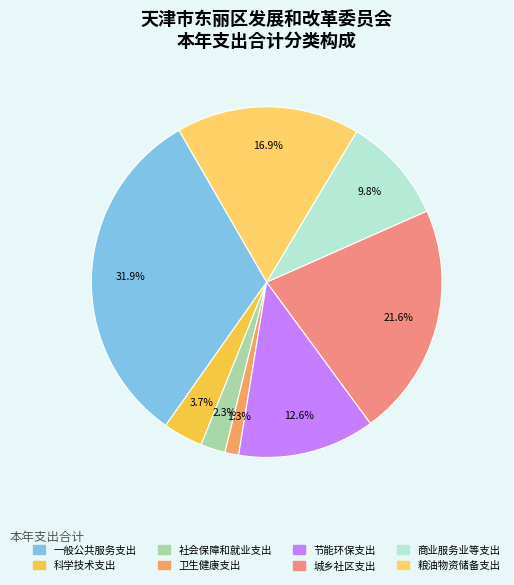

Is it true that 一般公共服务支出 is 32% of the pie?

True